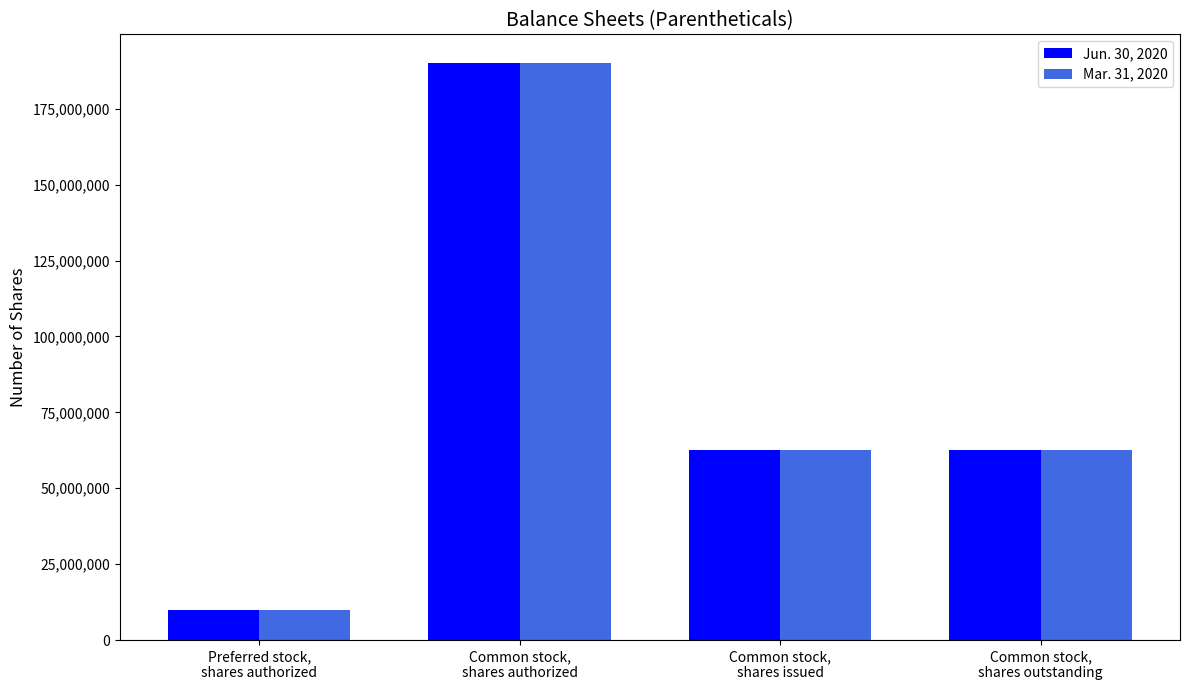

How many distinct data groups are displayed?

2